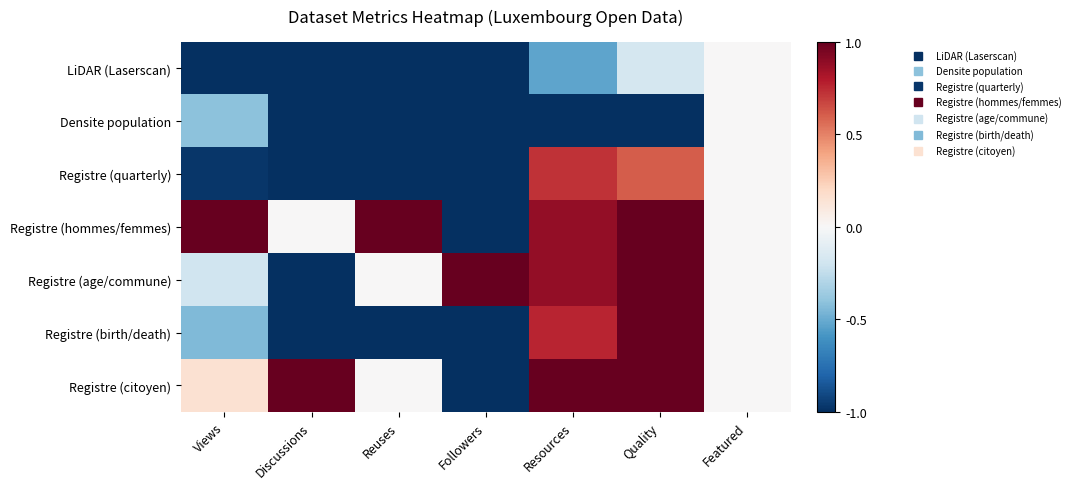

At which category is the sum across all series the highest?

Quality